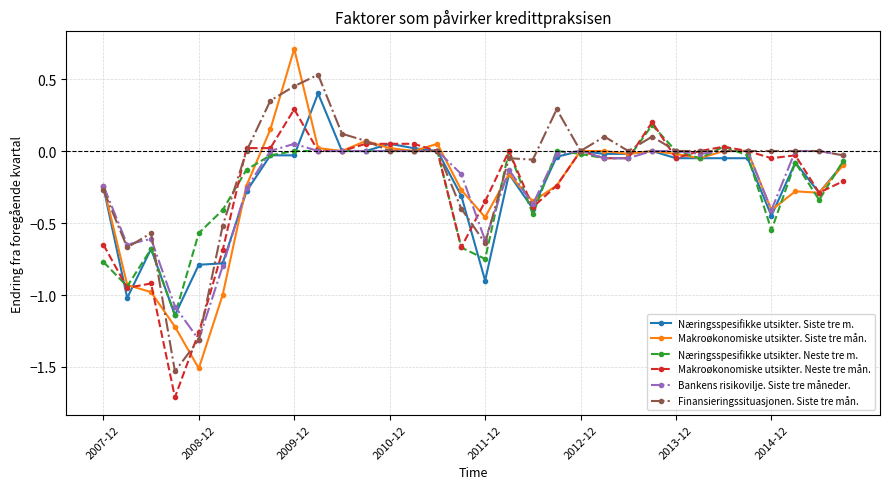

True or false: Finansieringssituasjonen. Siste tre mån. has more than 0 points higher than both neighbors.

True